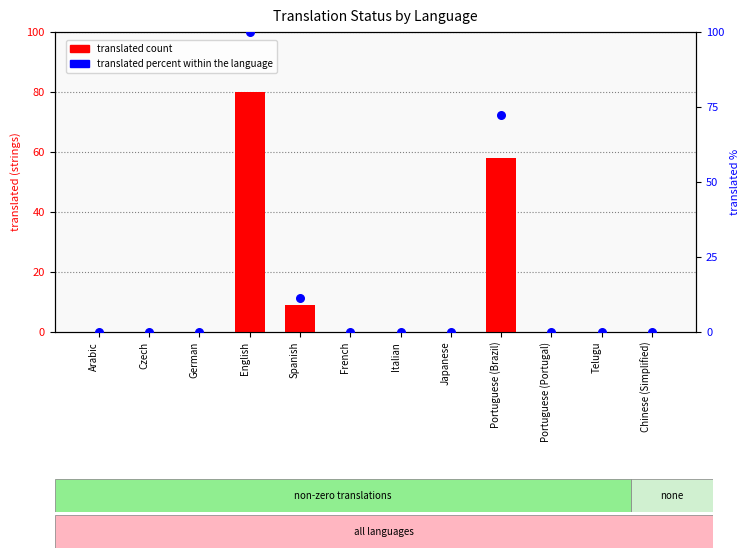

Which series has the largest Y range (max minus min)?

translated percent